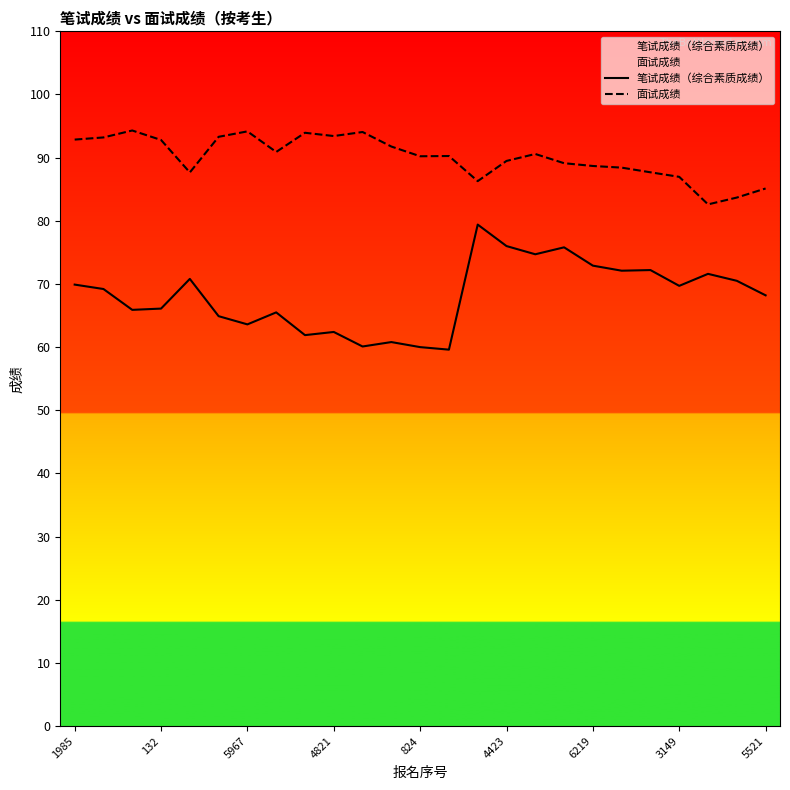

Count the number of data series in this chart.

2